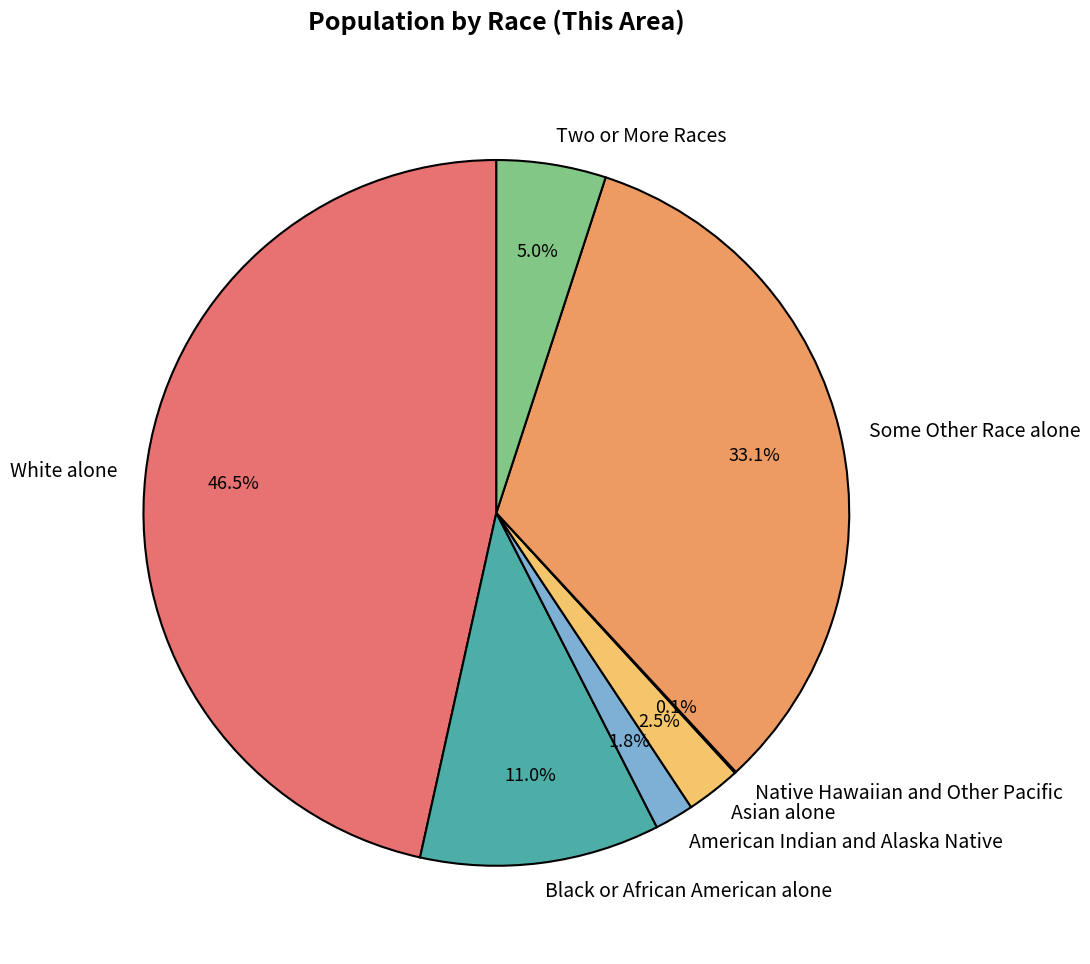

To the nearest percent, what portion does Some Other Race alone represent?

33%